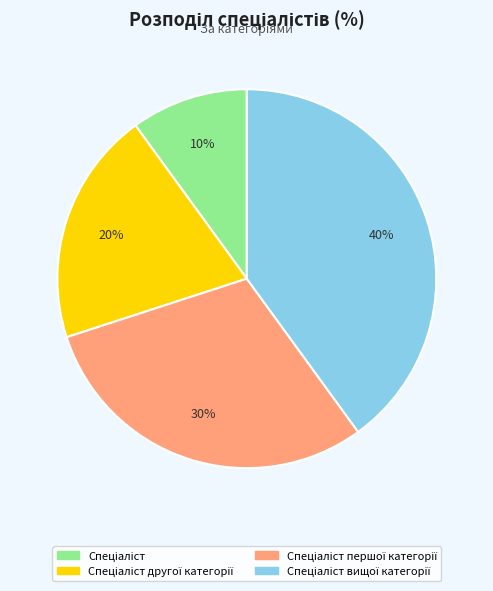

Is there any slice that represents more than half of the pie?

No